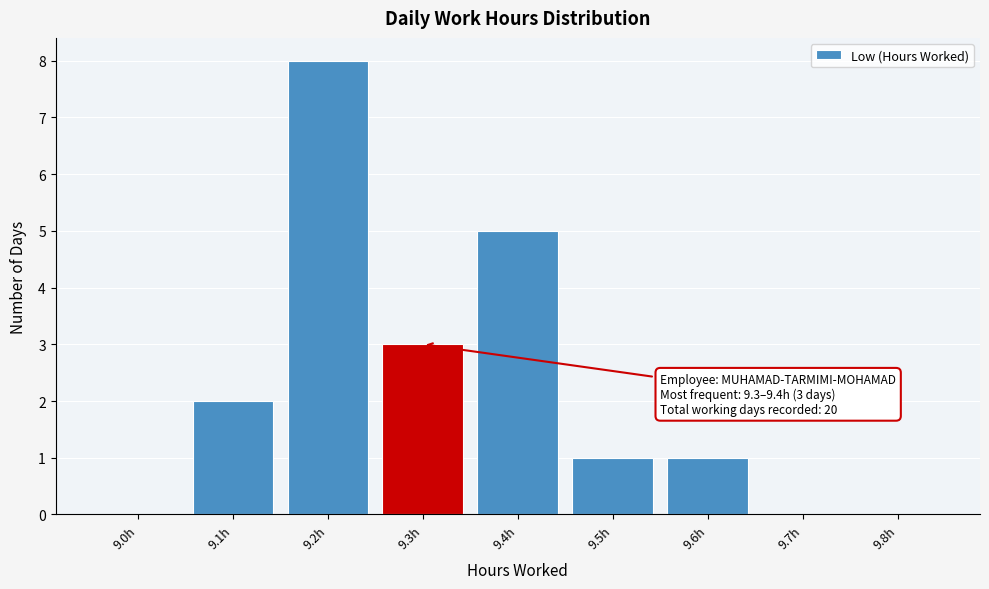

Reading left to right, list all the values displayed in this chart.

9.0h=0	9.1h=2	9.2h=8	9.3h=3	9.4h=5	9.5h=1	9.6h=1	9.7h=0	9.8h=0